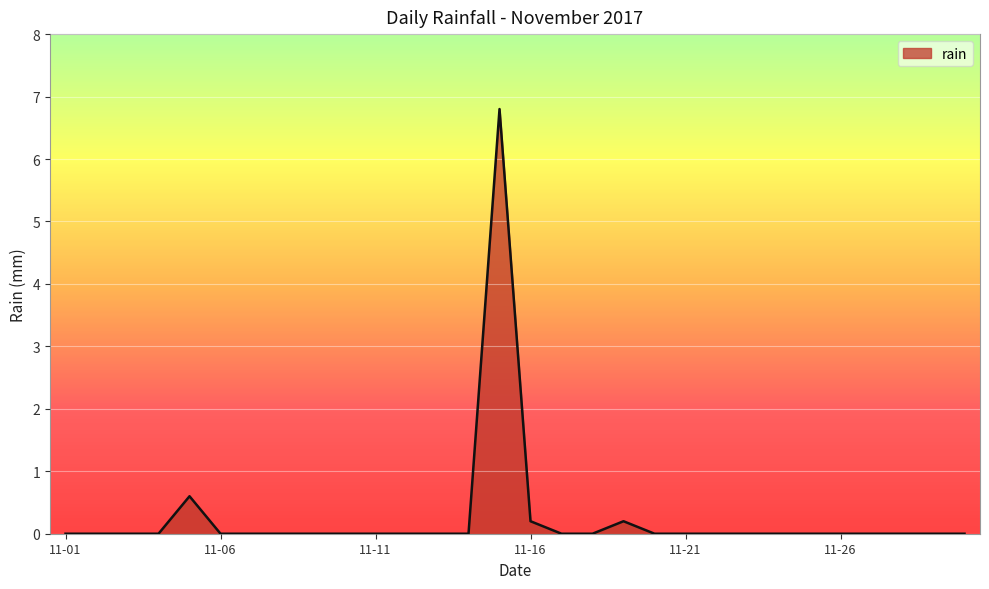

What is the difference between the second highest and minimum values?

0.6